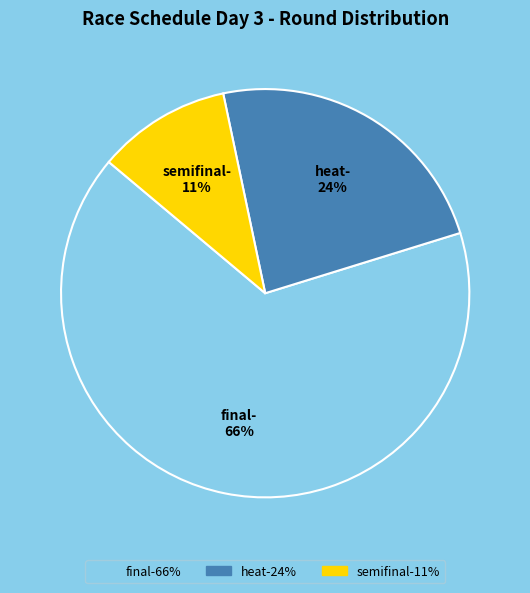

Does final account for over 50% of the chart?

Yes